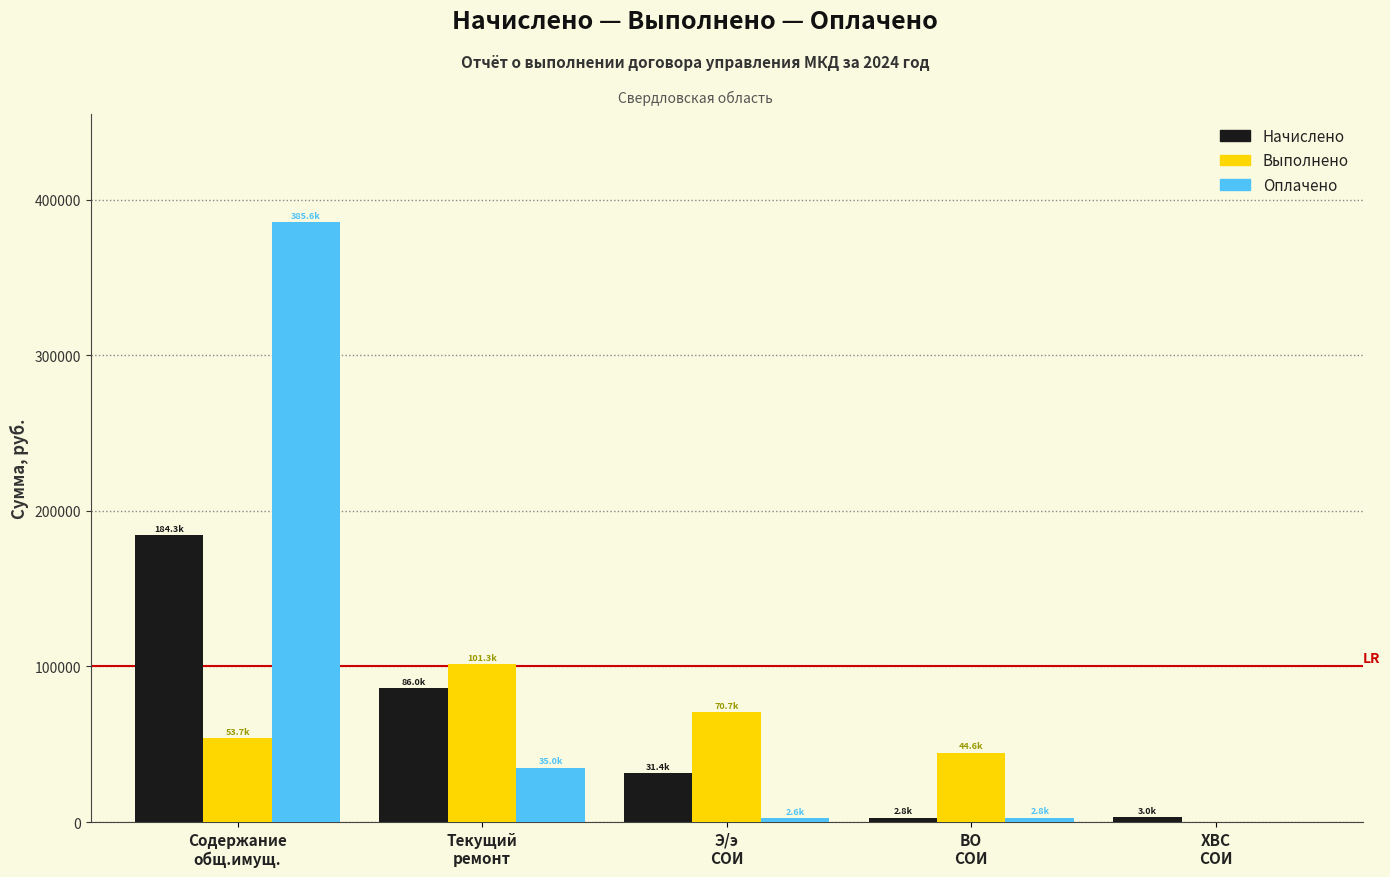

What is the greatest value displayed?

385580.7